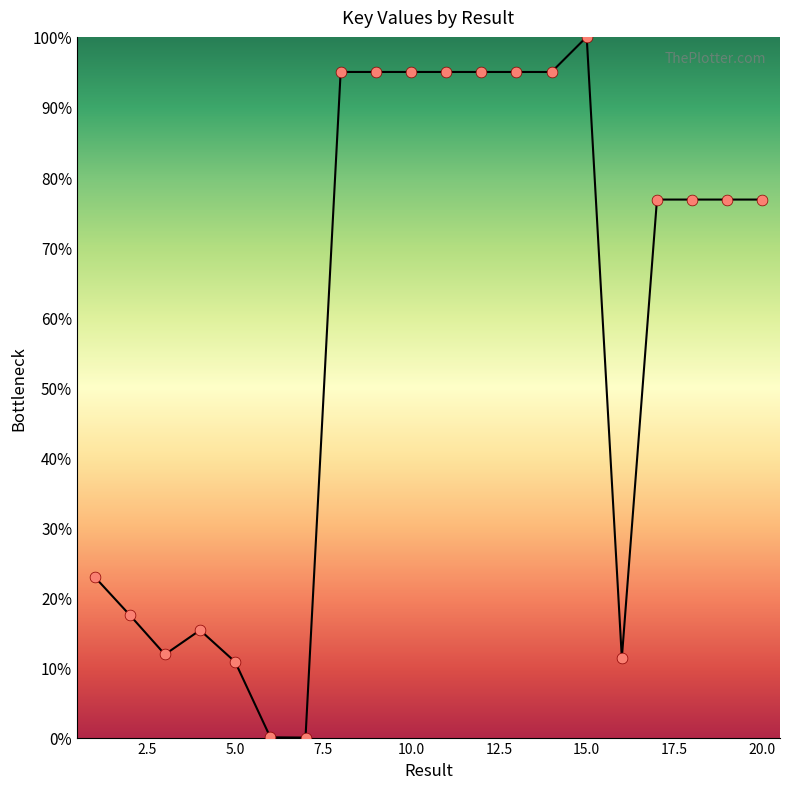

What is the maximum value shown in the chart?

100.0